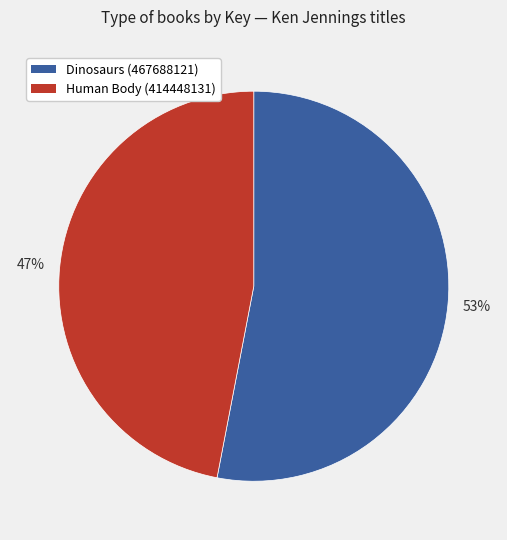

What is the majority slice?

Dinosaurs (467688121)